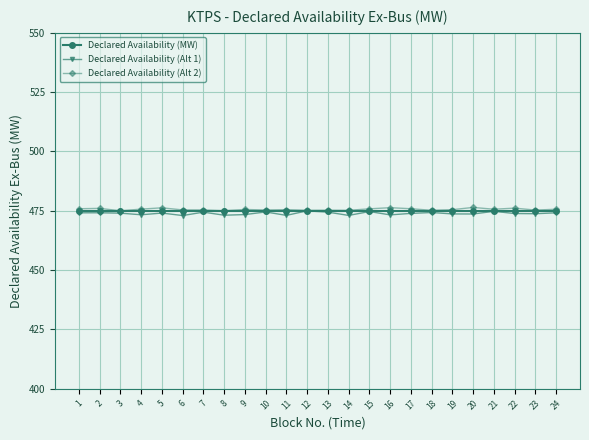

Count the number of categories in the chart.

24